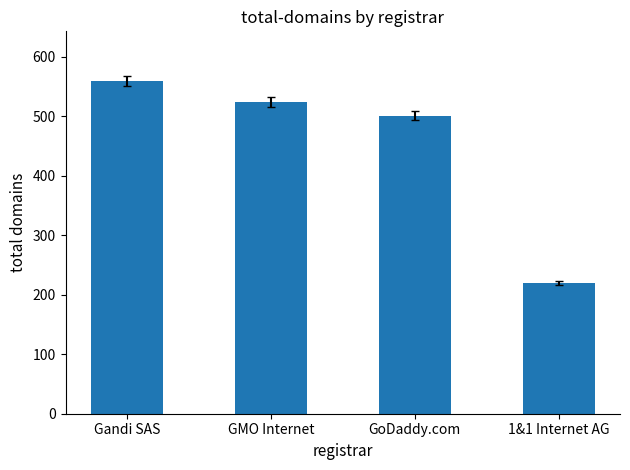

What is the value of the 2nd bar from the left?

524